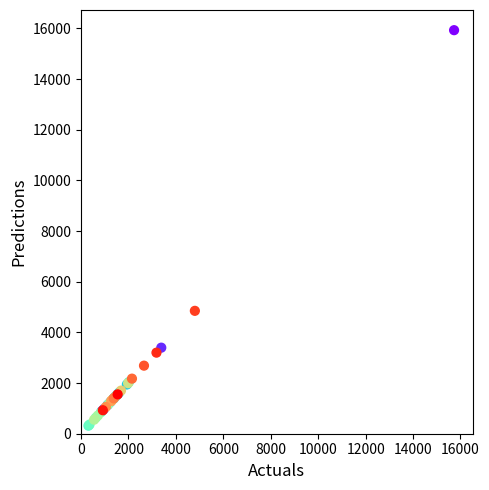

What Y value in the scatter plot is closest to 8123?

4851.6